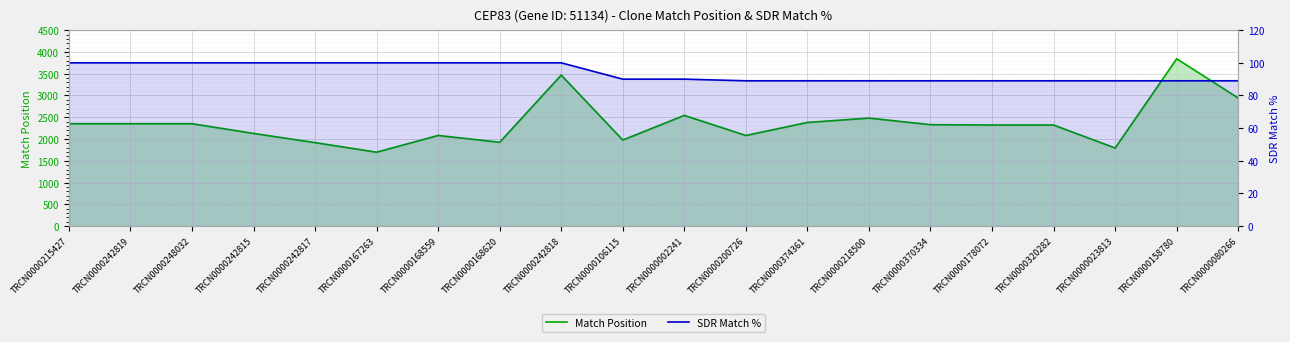

What is the lowest value of the SDR Match % series?

89